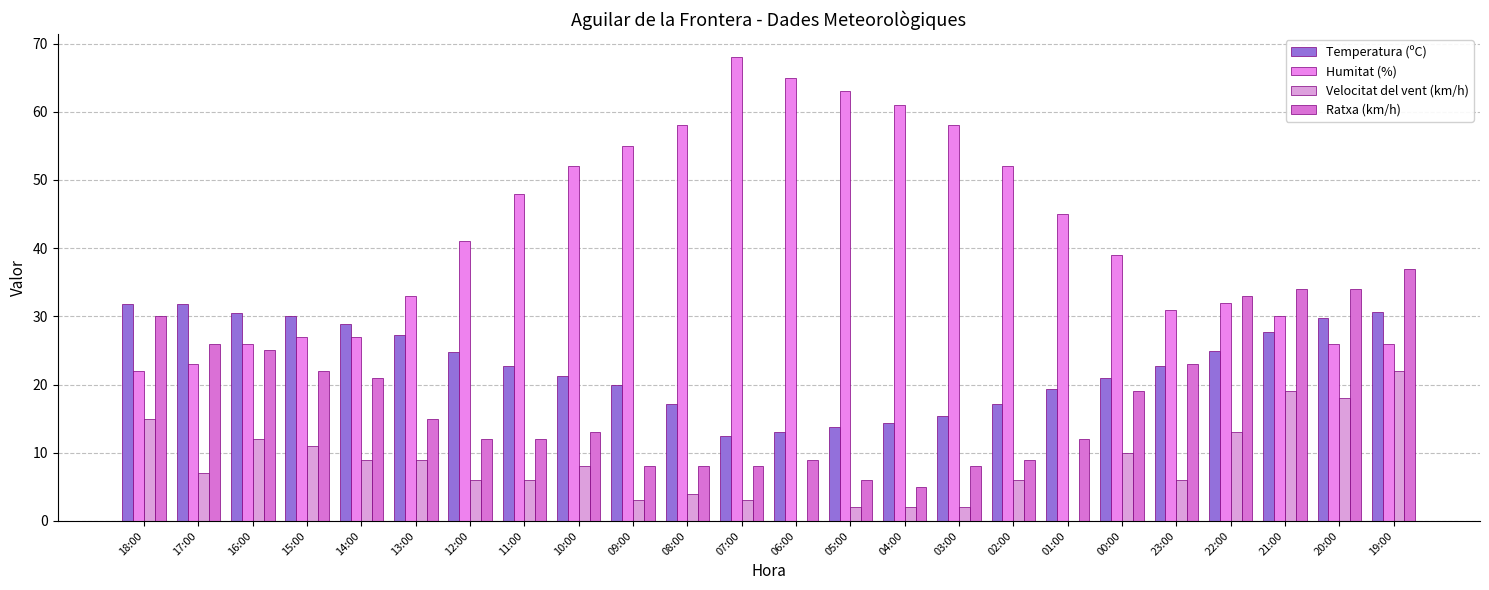

Reading left to right, transcribe all the data shown in this chart.

Temperatura (ºC): 31.8	31.8	30.5	30.0	28.9	27.3	24.8	22.7	21.2	20.0	17.1	12.4	13.1	13.8	14.3	15.4	17.1	19.4	21.0	22.7	24.9	27.7	29.7	30.7
Humitat (%): 22.0	23.0	26.0	27.0	27.0	33.0	41.0	48.0	52.0	55.0	58.0	68.0	65.0	63.0	61.0	58.0	52.0	45.0	39.0	31.0	32.0	30.0	26.0	26.0
Velocitat del vent (km/h): 15.0	7.0	12.0	11.0	9.0	9.0	6.0	6.0	8.0	3.0	4.0	3.0	0.0	2.0	2.0	2.0	6.0	0.0	10.0	6.0	13.0	19.0	18.0	22.0
Ratxa (km/h): 30.0	26.0	25.0	22.0	21.0	15.0	12.0	12.0	13.0	8.0	8.0	8.0	9.0	6.0	5.0	8.0	9.0	12.0	19.0	23.0	33.0	34.0	34.0	37.0